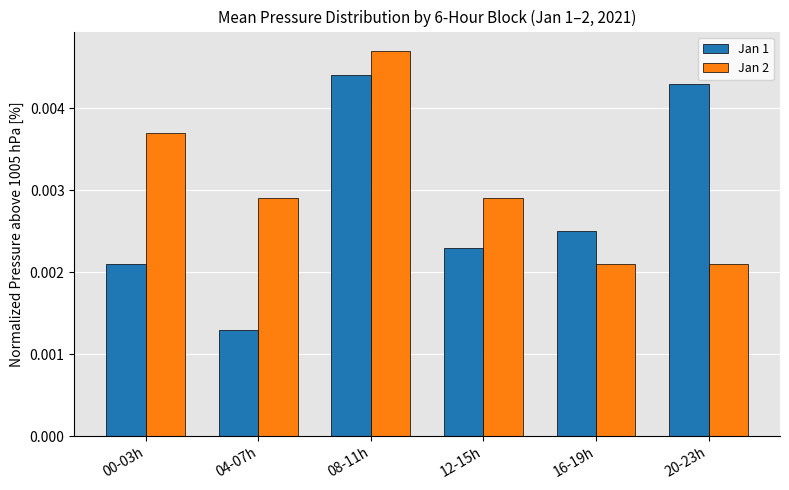

At how many categories does at least one series exceed 0?

6